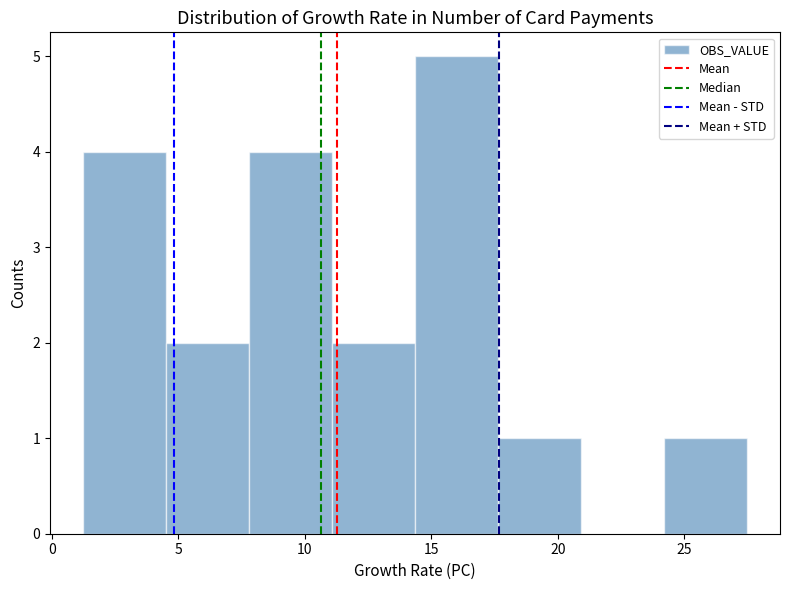

Reading left to right, transcribe this chart: for each bar, give the range it covers on the x-axis and its height. Neither the bar edges nor the heights are printed on the chart, so give them approximately, as read against the axes.

1.0 to 4.5: 4
4.5 to 8.0: 2
8.0 to 11.0: 4
11.0 to 14.5: 2
14.5 to 17.5: 5
17.5 to 21.0: 1
21.0 to 24.0: 0
24.0 to 27.5: 1